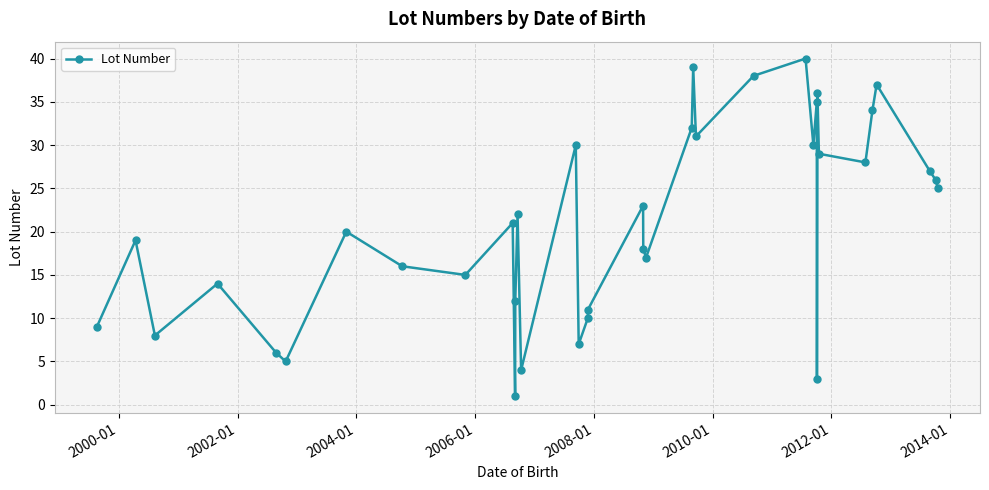

What is the average value?

21